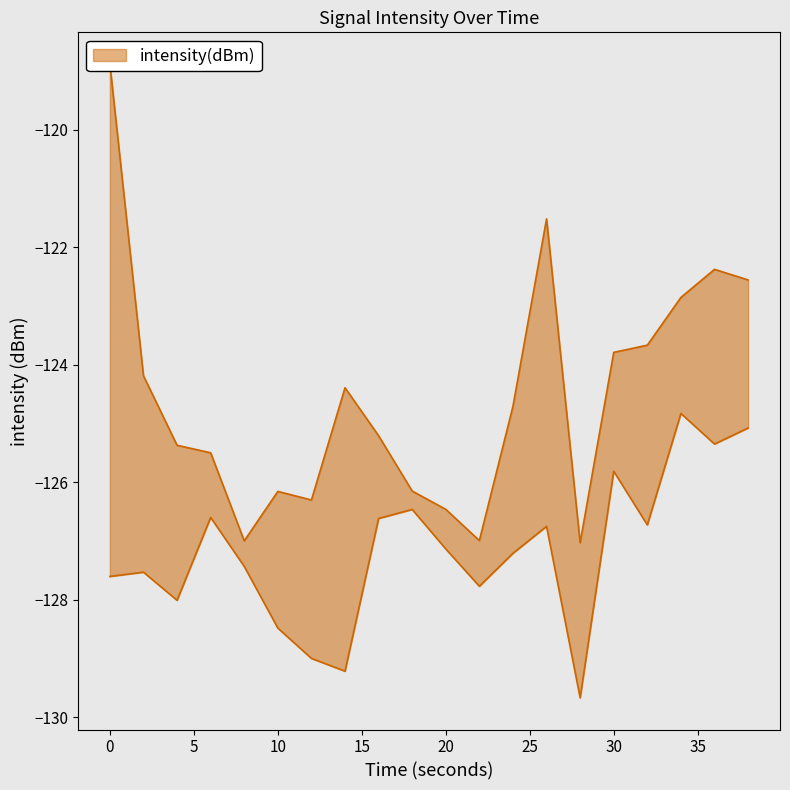

Between 19 and 18, which is larger?

19